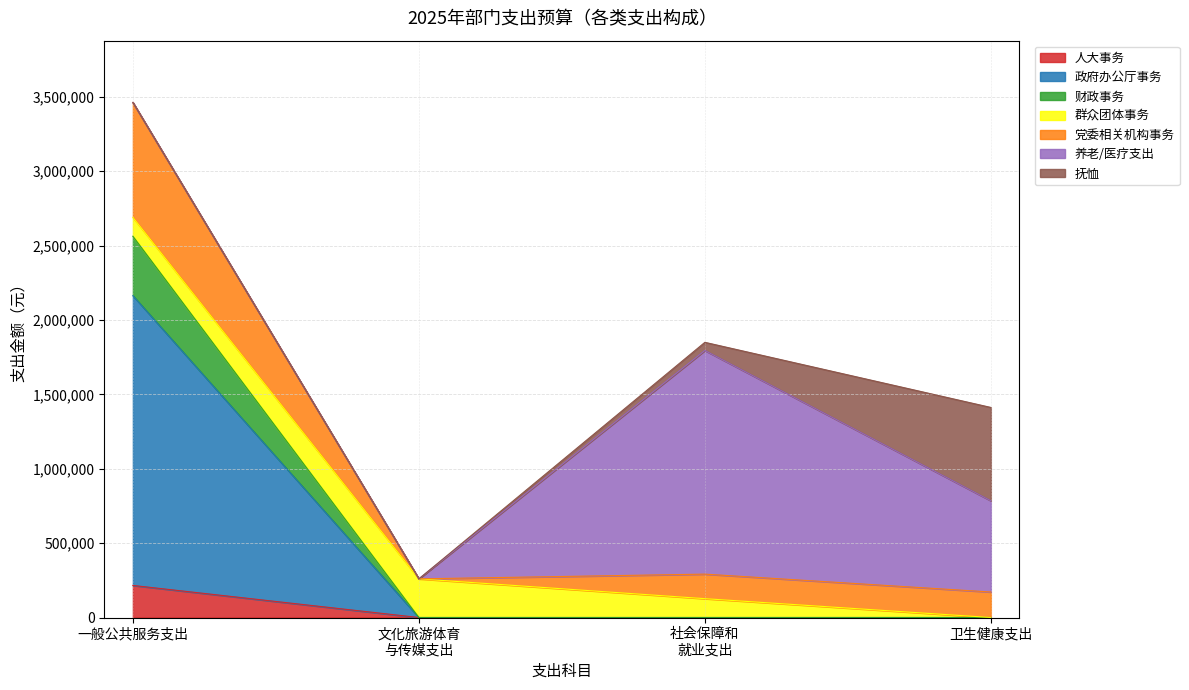

At which category is the sum across all series the highest?

一般公共服务支出